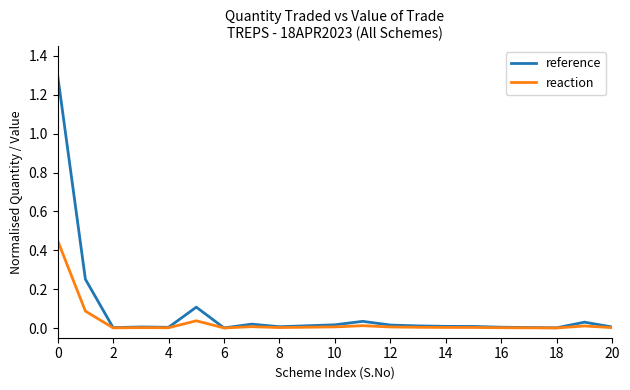

List the series in order of their peak value, lowest first.

reaction, reference